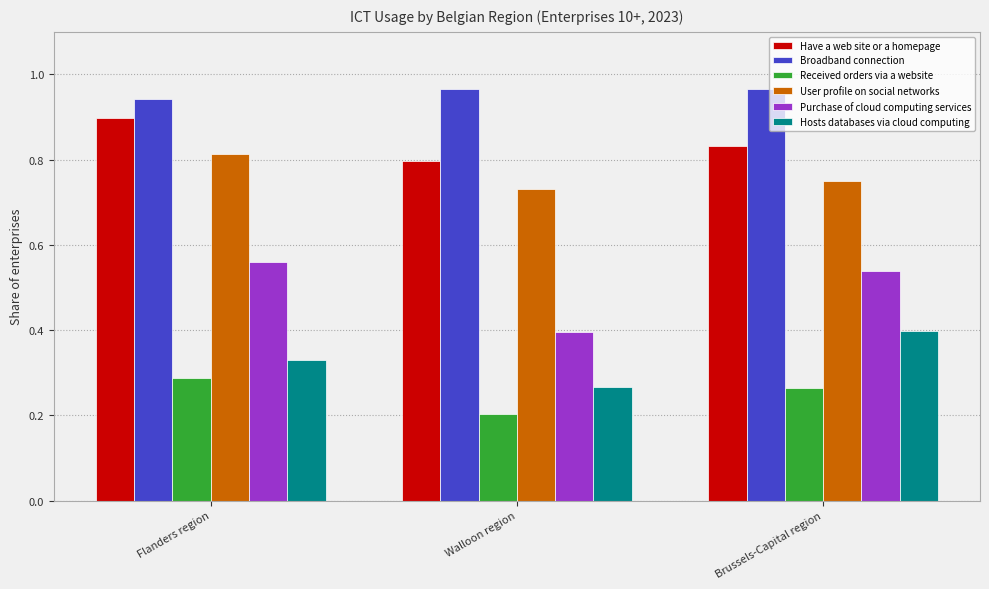

Is the value of Purchase of cloud computing services at Brussels-Capital region greater than the value of Have a web site or a homepage at Flanders region?

No